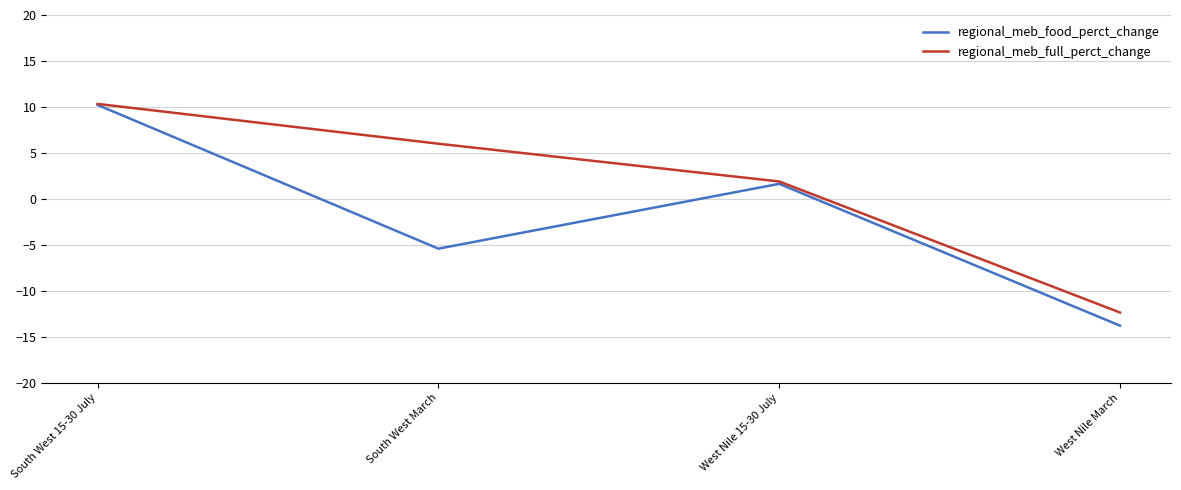

What is the lowest value of the regional_meb_full_perct_change series?

-12.4